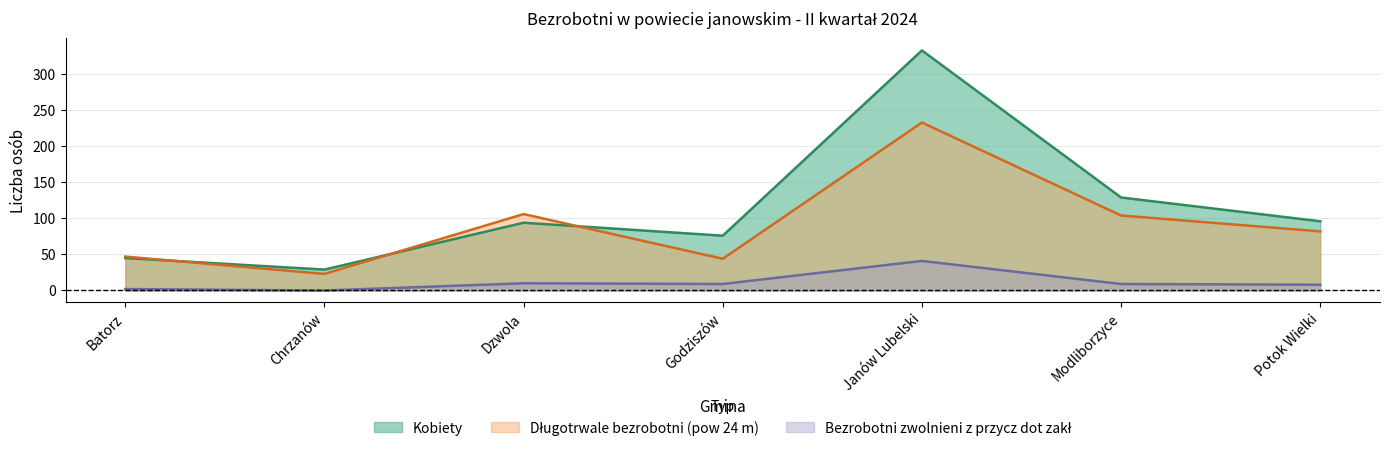

Count the number of data series in this chart.

3